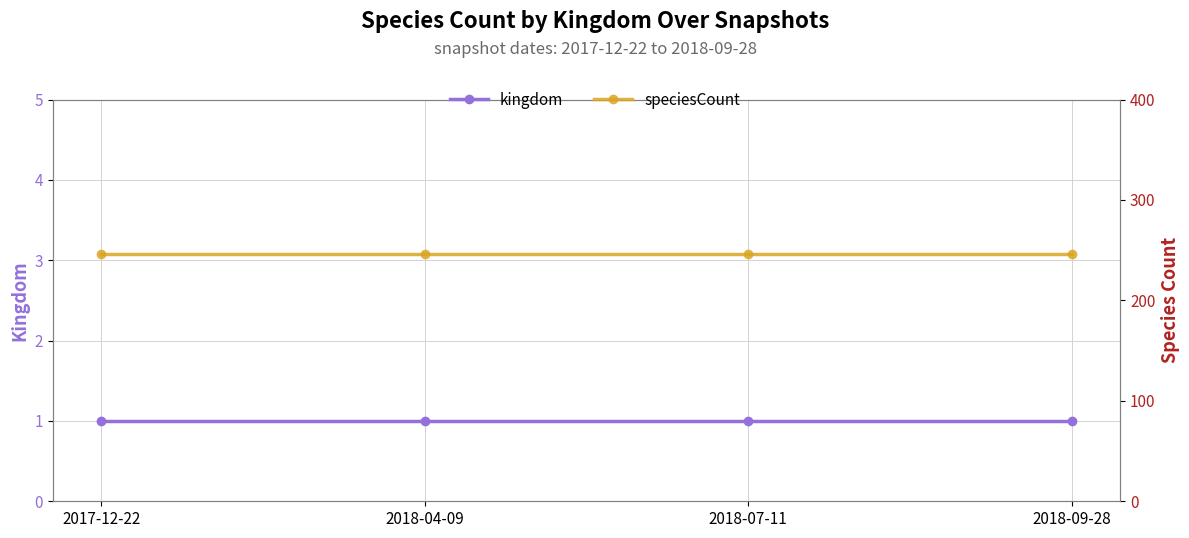

How many lines are shown in the chart?

2